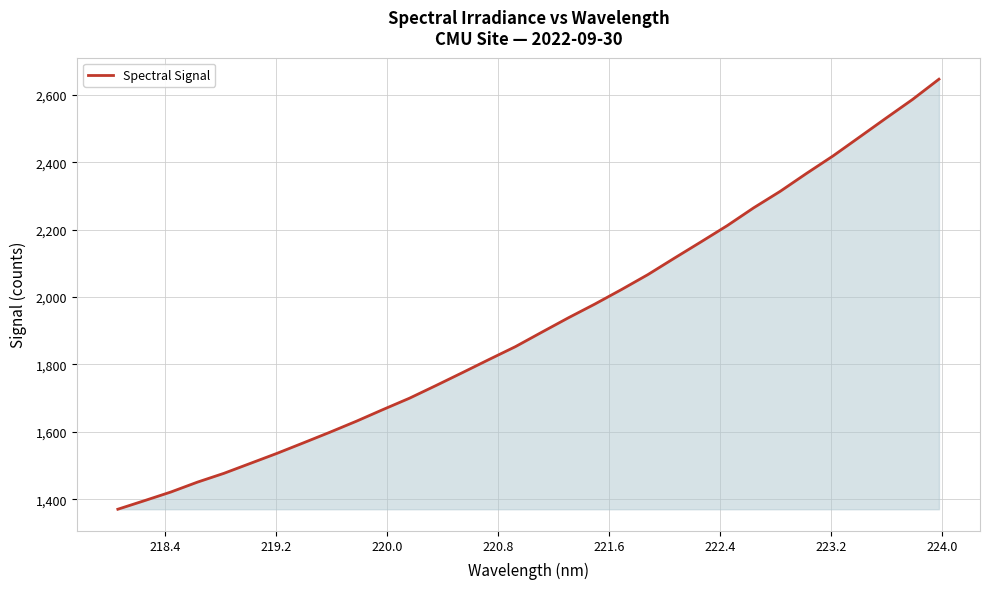

What is the smallest value displayed?

1370.1